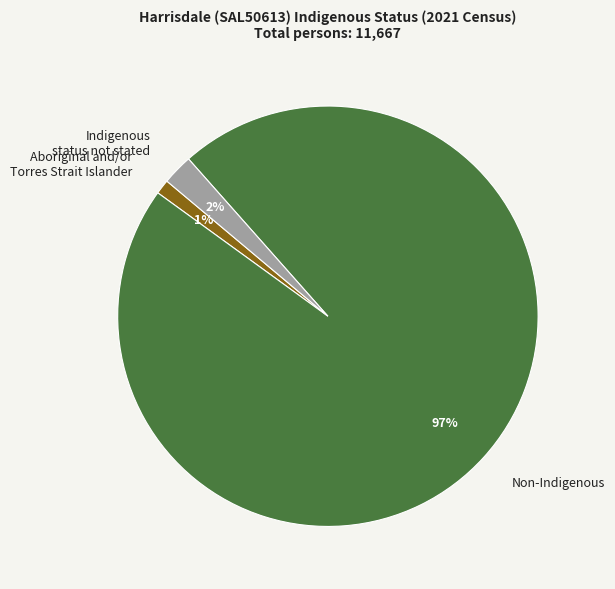

Combined, do Aboriginal and/or Torres Strait Islander and Indigenous status not stated account for over 50%?

No